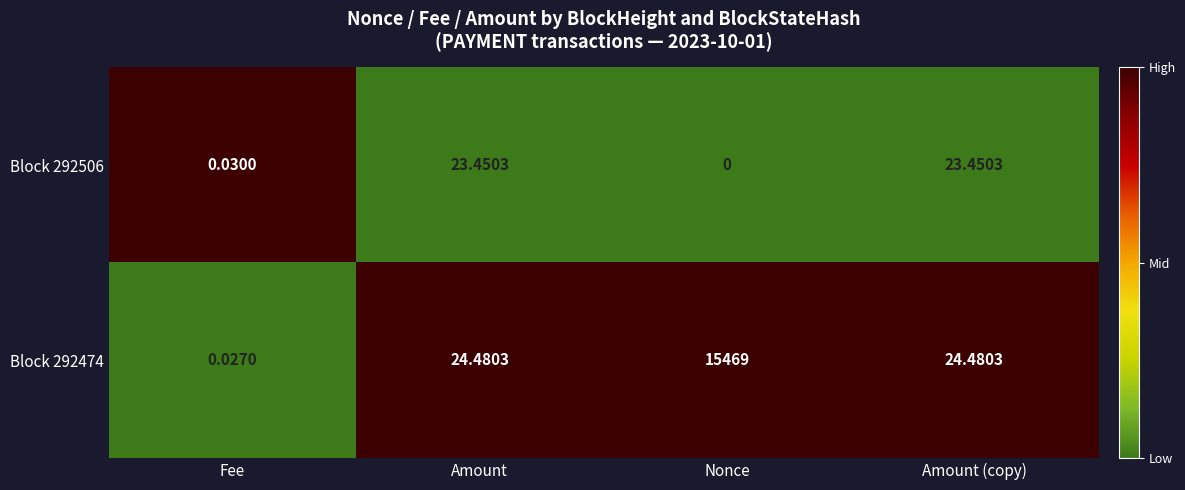

How many data points in Block 292506 are less than 23?

2